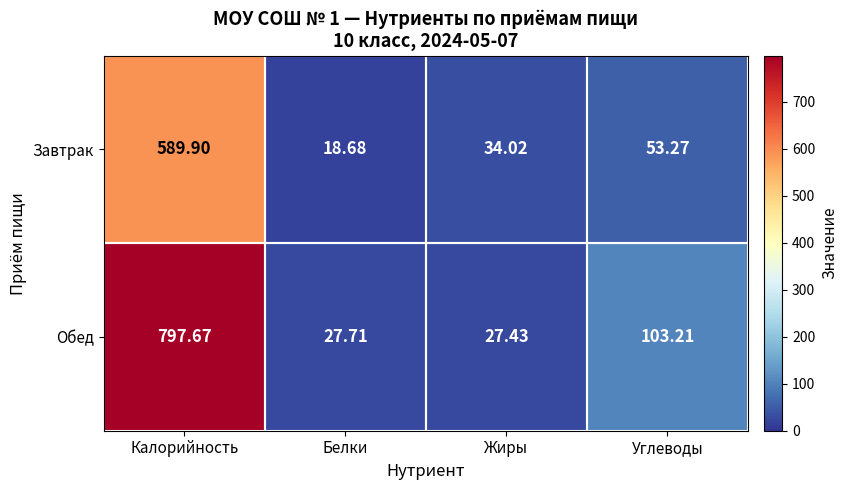

At which category is the sum across all series the highest?

Калорийность